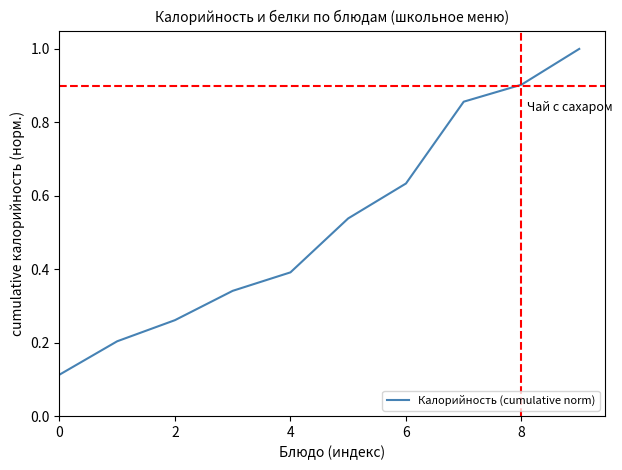

What is the difference between the maximum and minimum values?

0.9